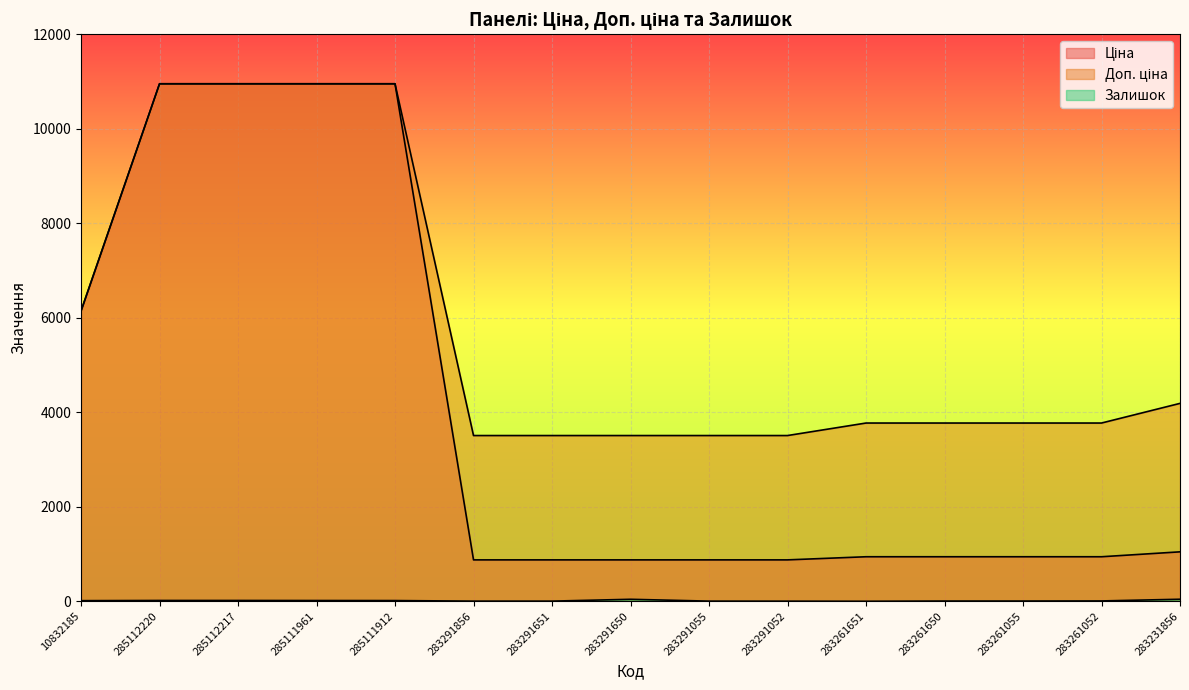

What is the sum of the Доп. ціна values at 283291650 and 283231856?

7696.6